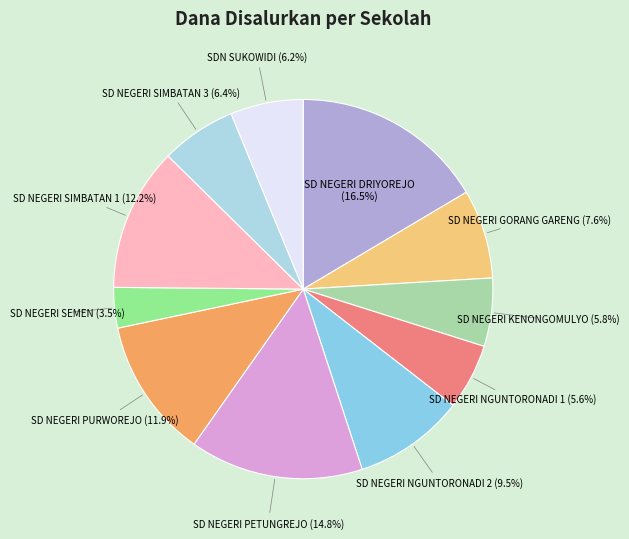

What percentage is NOT represented by SD NEGERI SIMBATAN 1?

87.8%